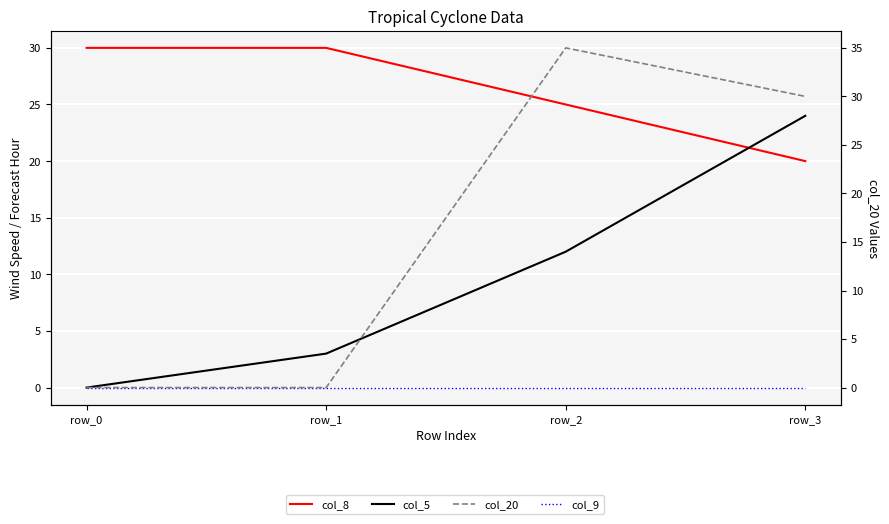

The value of col_8 at row_1 is 30. True or false?

True